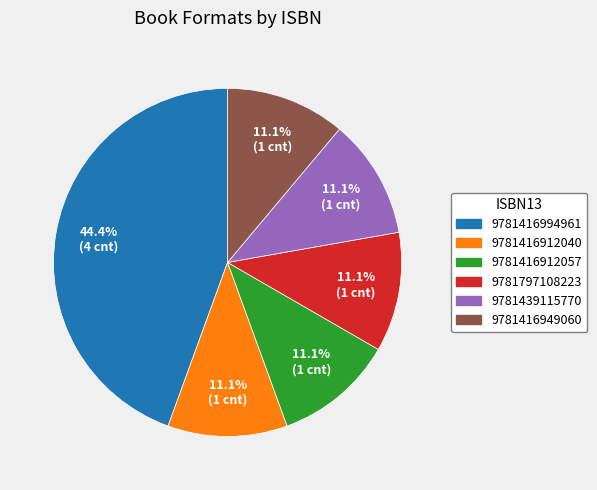

Is it true that 9781416912040 is 3% of the pie?

False